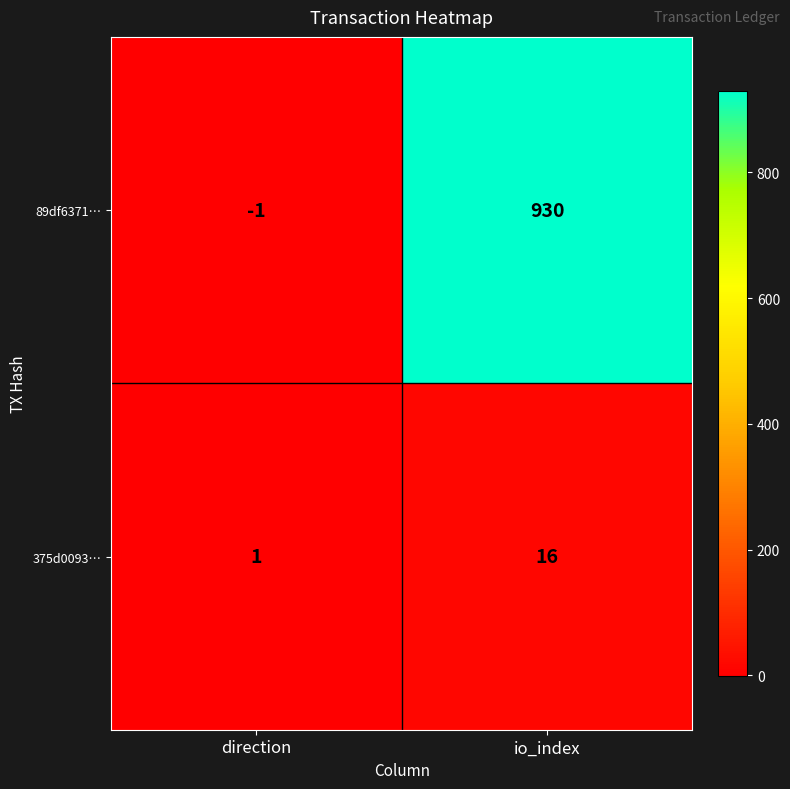

Count the number of categories in the chart.

2